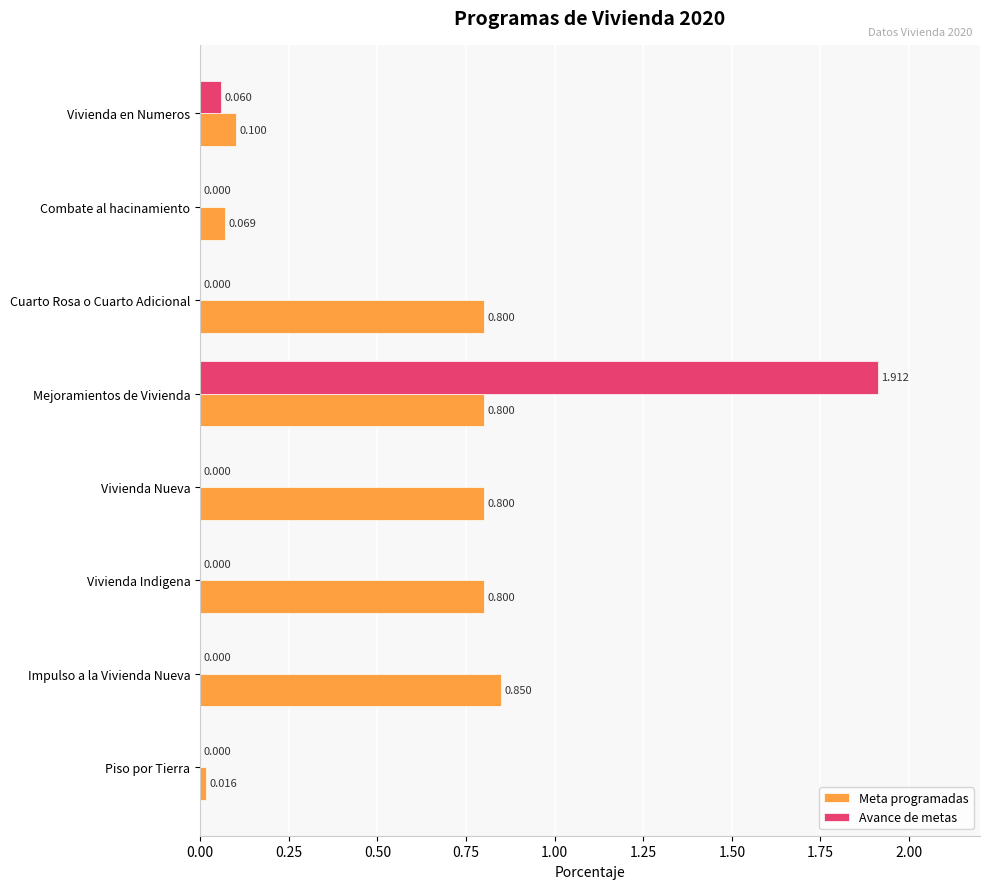

Is the value of Meta programadas at Mejoramientos de Vivienda greater than the value of Avance de metas at Vivienda Nueva?

Yes